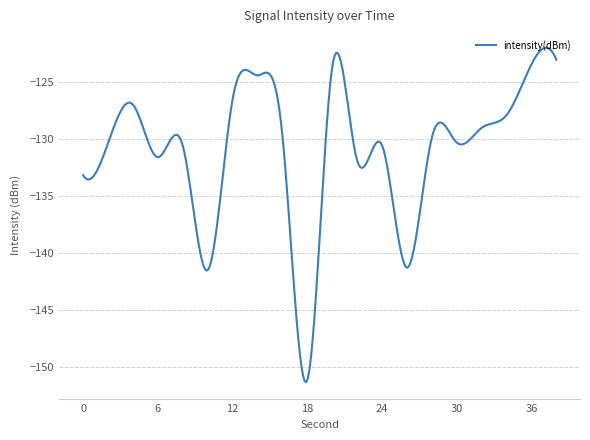

What is the greatest value displayed?

-122.0